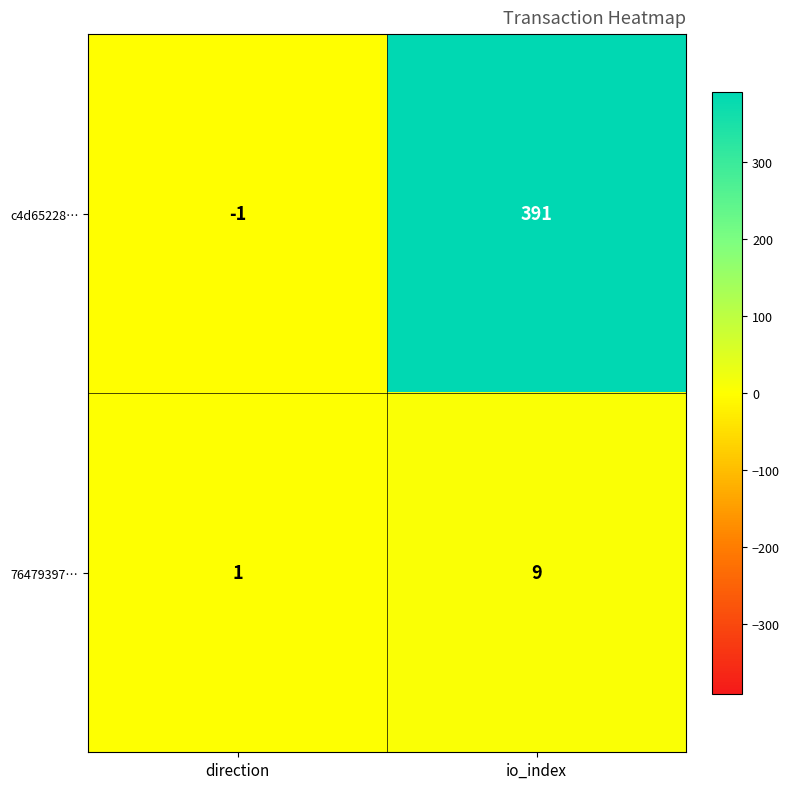

What is the difference between the maximum and minimum values in the c4d65228… series?

392